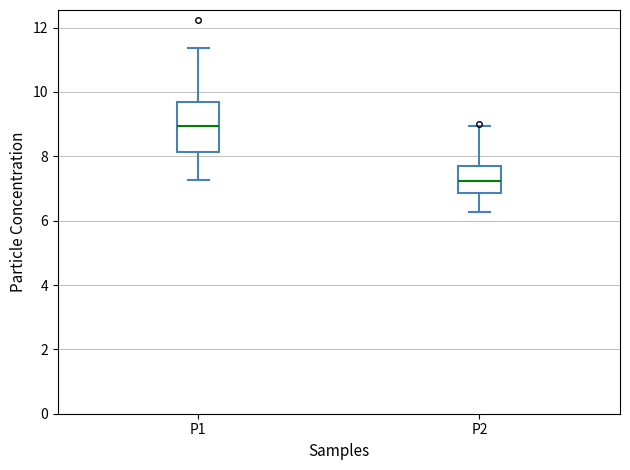

Where does the lower whisker of the box for P2 end on the y-axis? The values are not printed on the chart, so give them approximately, as read against the axis.

6.2